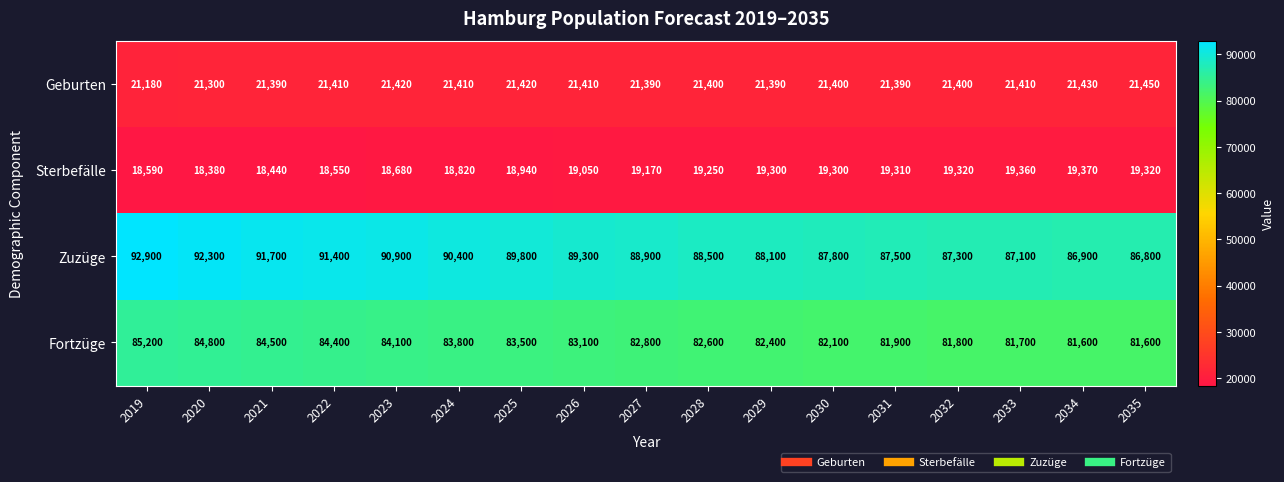

Rank the series at 2030 from highest to lowest value.

Zuzüge, Fortzüge, Geburten, Sterbefälle